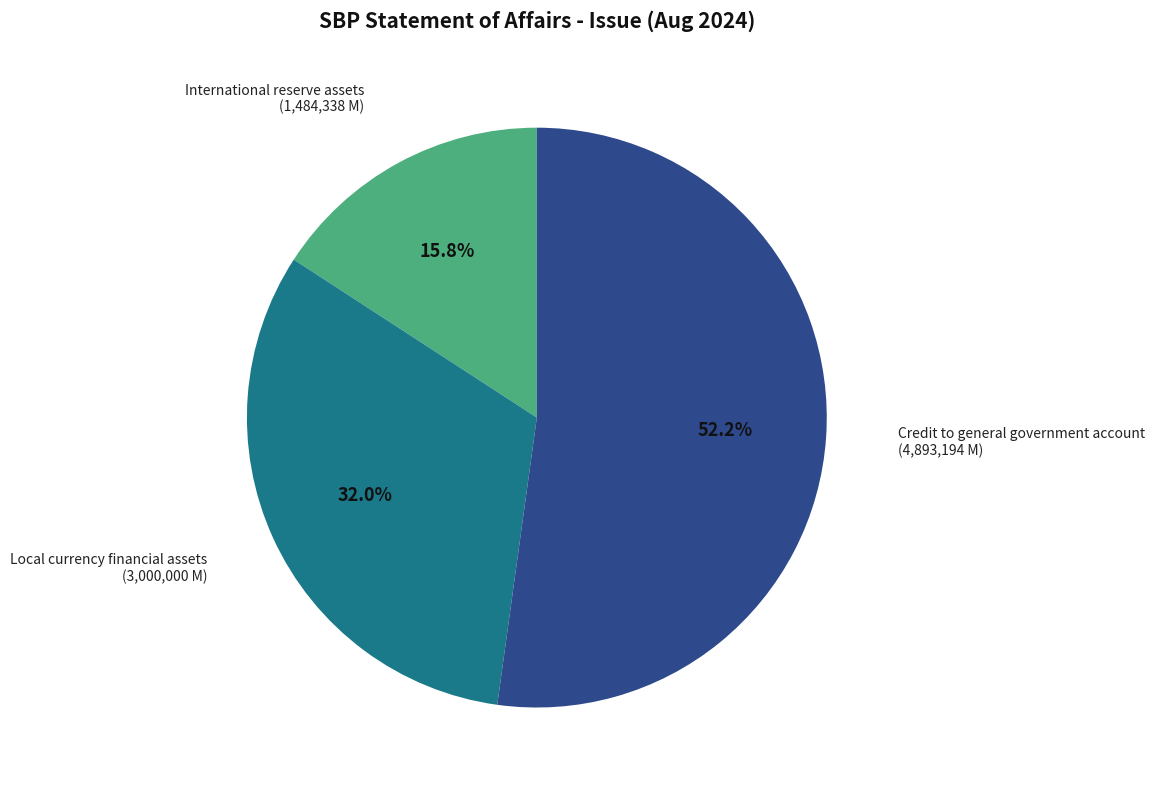

Is there any slice that represents more than half of the pie?

Yes